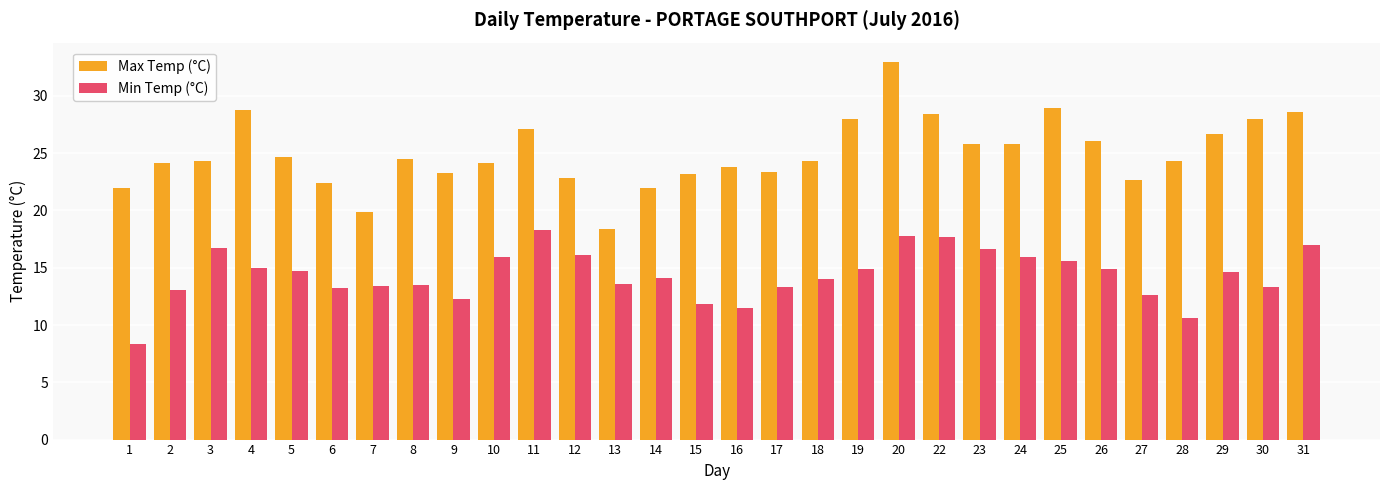

Is the value of Max Temp (°C) at 12 greater than the value of Min Temp (°C) at 1?

Yes